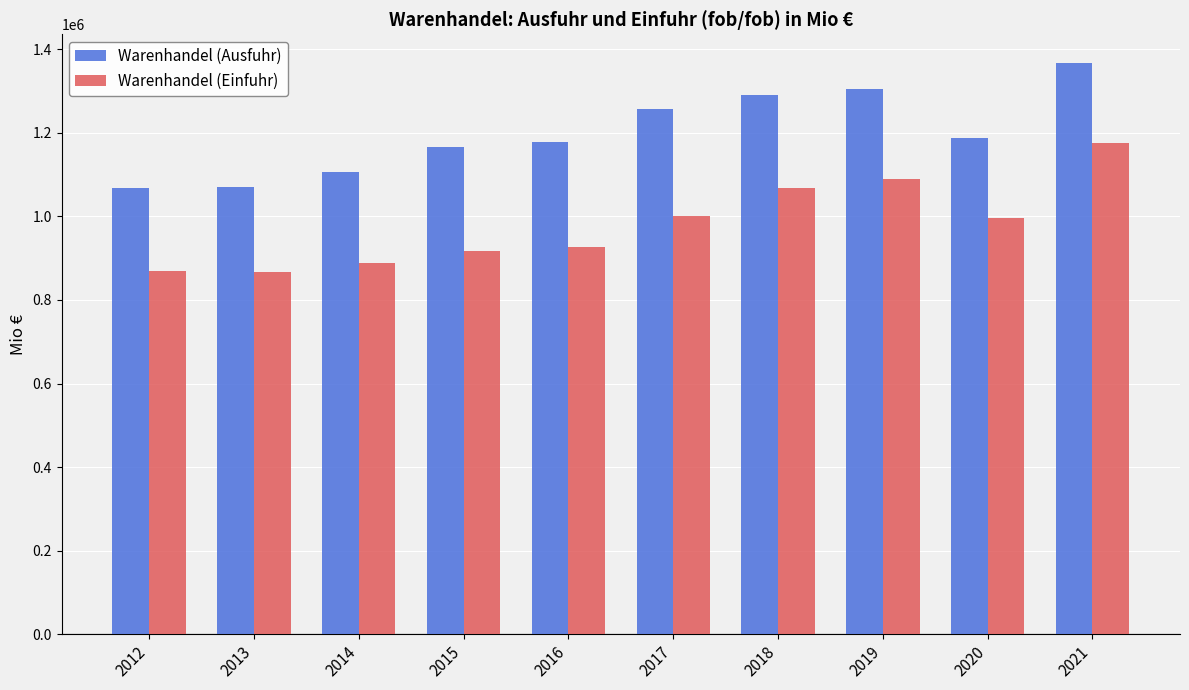

What is the value of the Warenhandel (Ausfuhr) bar at the 10th from the left?

1367394